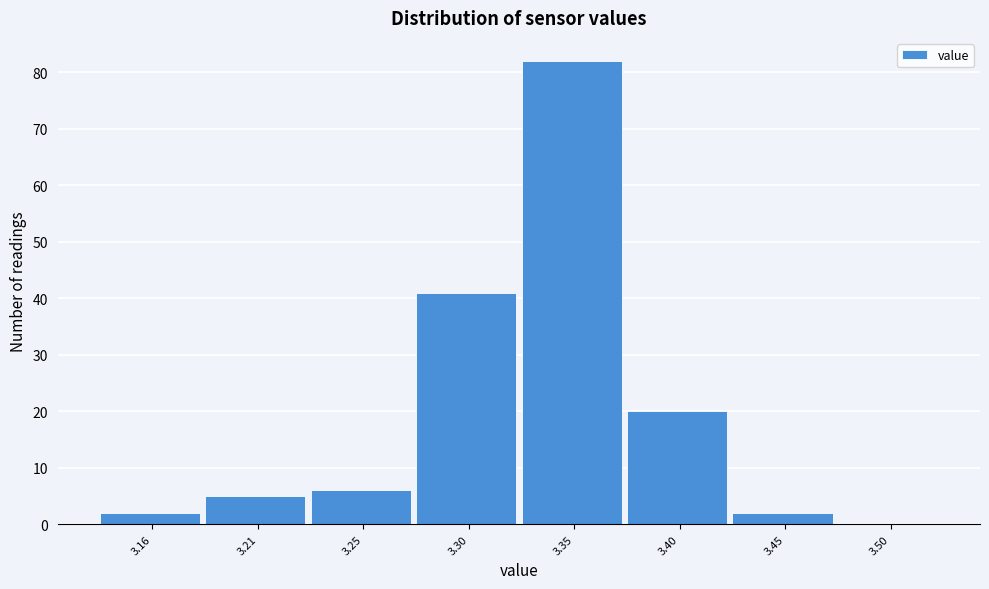

Reading left to right, transcribe all the data shown in this chart.

3.16=2	3.21=5	3.25=6	3.30=41	3.35=82	3.40=20	3.45=2	3.50=0